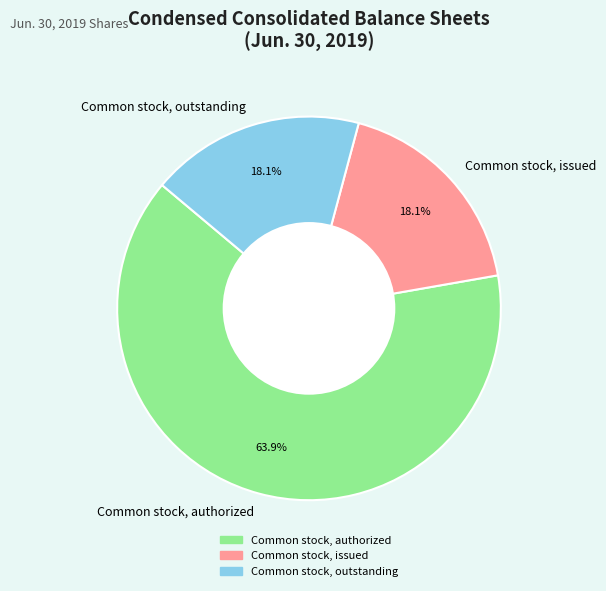

To the nearest percent, what portion does Common stock, outstanding represent?

18%